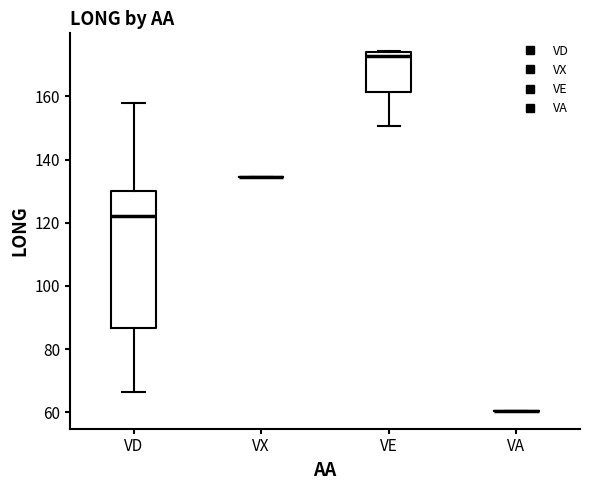

Reading left to right, read every box against the y-axis: the position of its median line, the range the box covers, and the ends of its whiskers. The values are not printed on the chart, so give them approximately, as read against the axis.

VD: median 122, box 86 to 130, whiskers 66 to 158
VX: box collapsed to a line at 134, whiskers 134 to 134
VE: median 172, box 162 to 174, whiskers 150 to 174
VA: box collapsed to a line at 60, whiskers 60 to 60